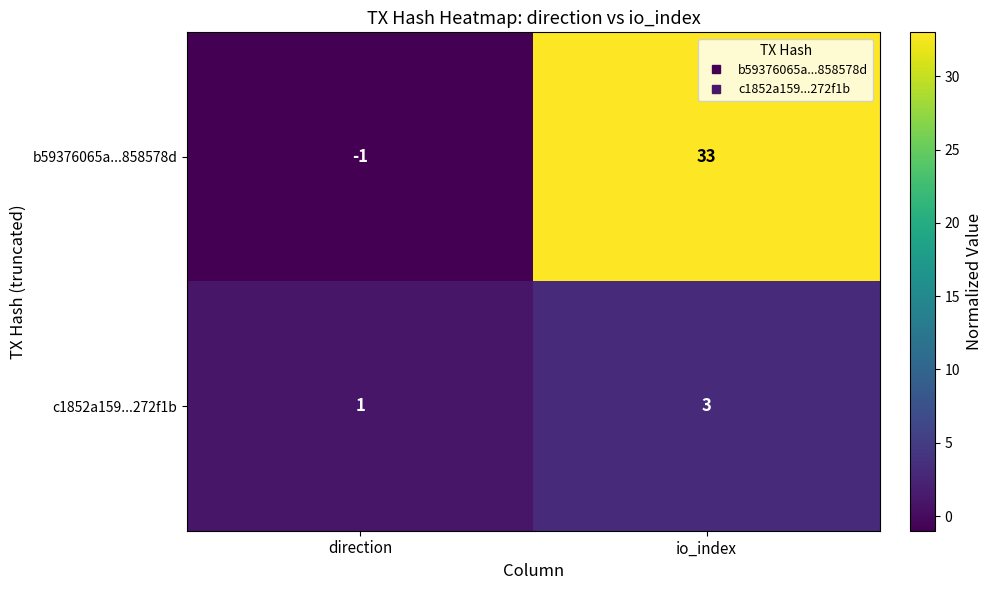

Between direction and io_index, which series saw the biggest shift?

b59376065a...858578d